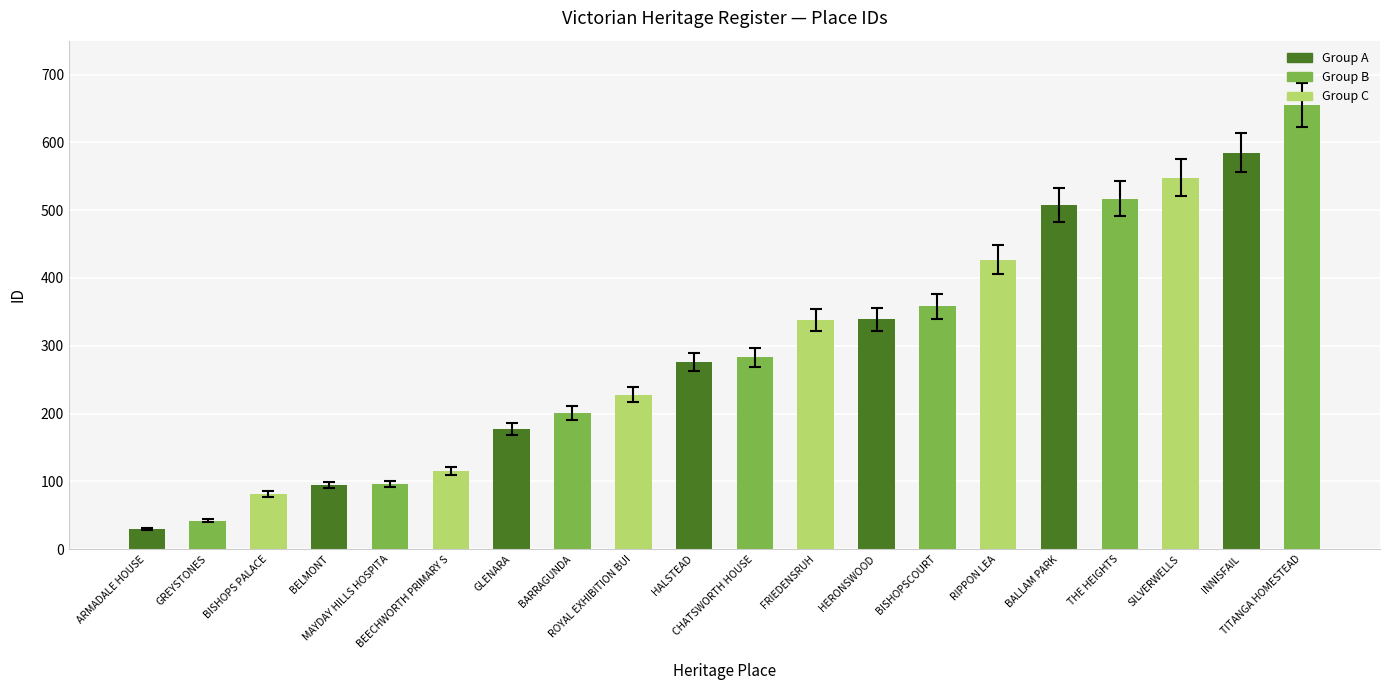

What is the label of the 5th bar from the left?

MAYDAY HILLS HOSPITAL